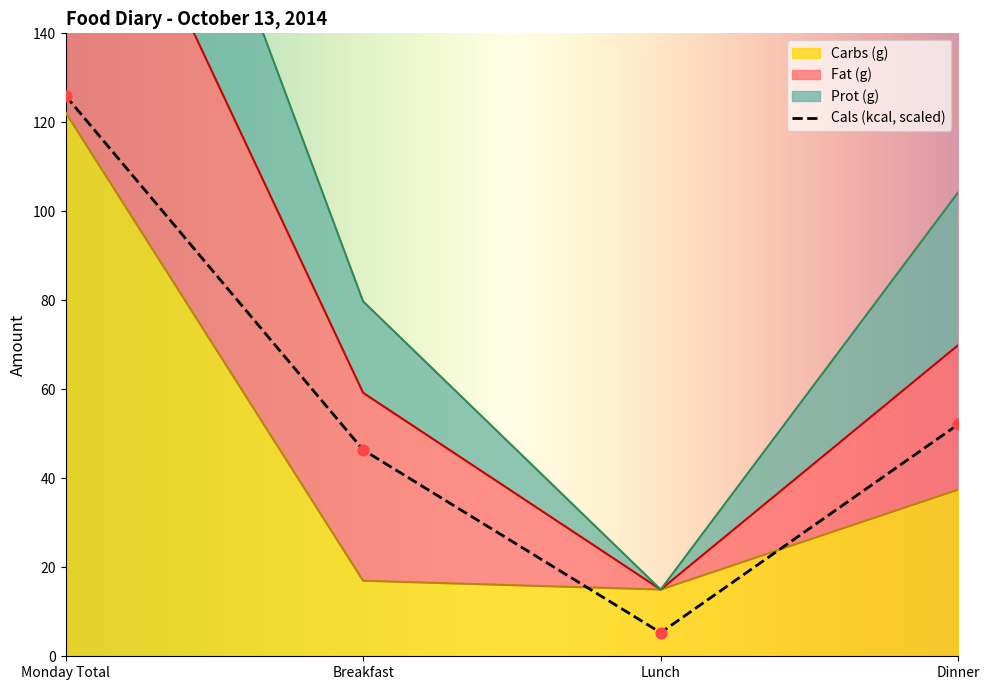

Which series reaches the minimum Y coordinate?

Cals (kcal)